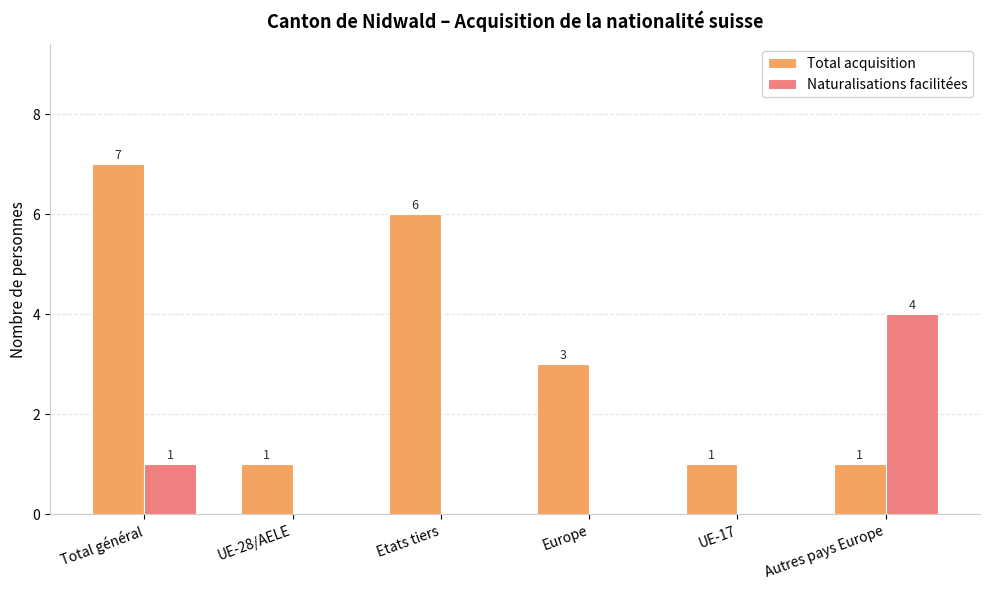

The Naturalisations facilitées series shows 4 at Autres pays Europe. True or false?

True